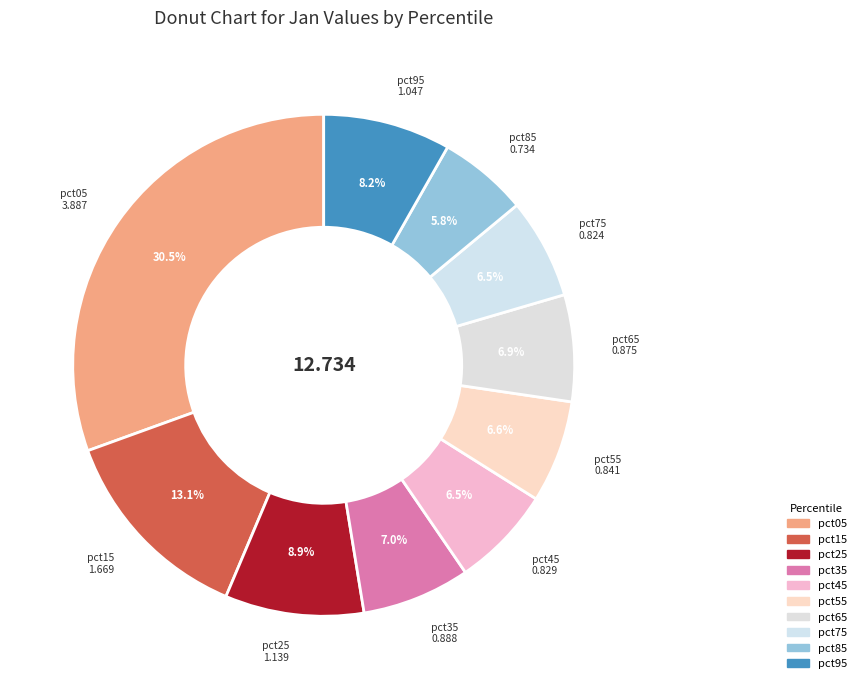

How many segments does this pie chart have?

10